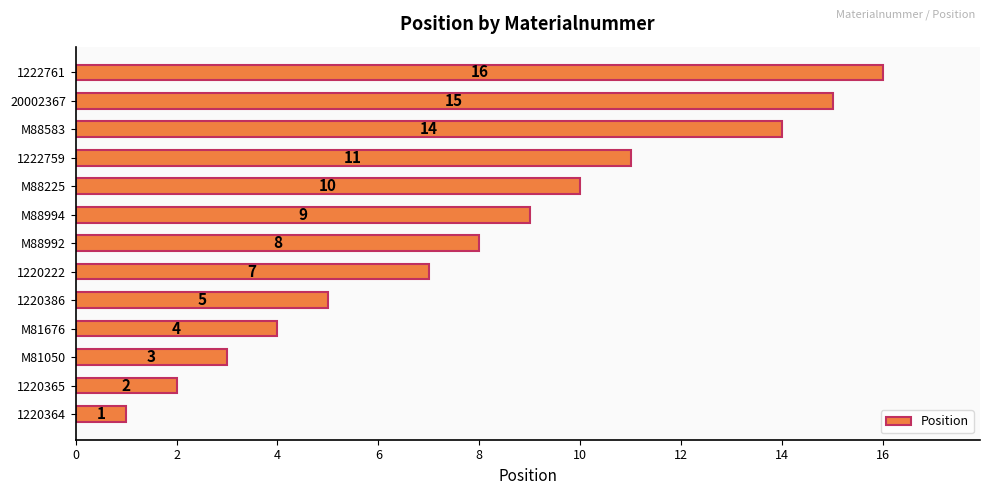

List the labels in order of value, largest first.

1222761, 20002367, M88583, 1222759, M88225, M88994, M88992, 1220222, 1220386, M81676, M81050, 1220365, 1220364